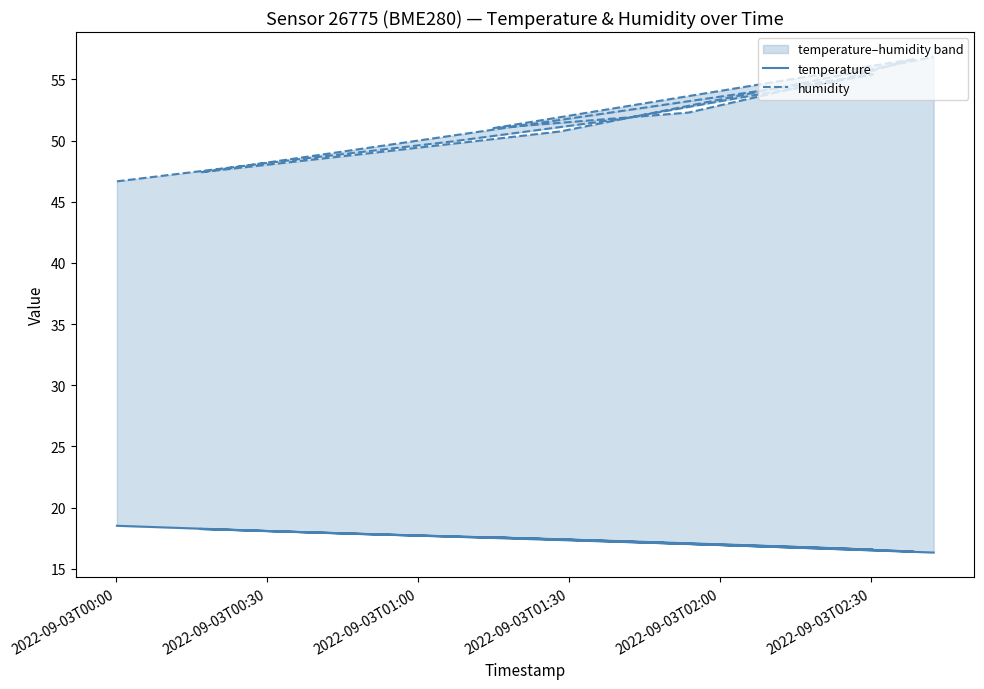

What is the difference between the maximum and second lowest values in the humidity series?

9.4